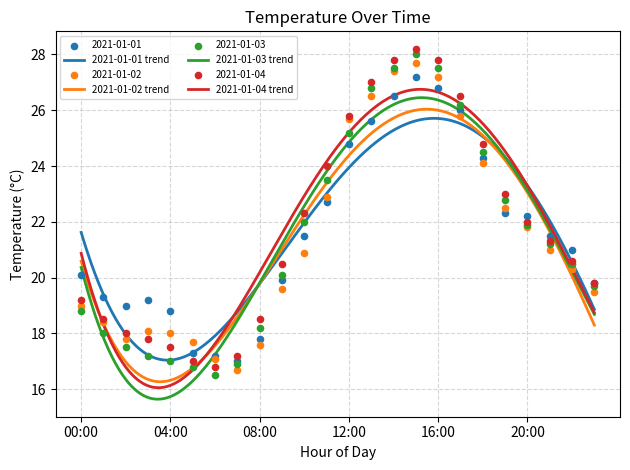

Is the value of 2021-01-03 at 21:00 greater than the value of 2021-01-04 at 03:00?

Yes